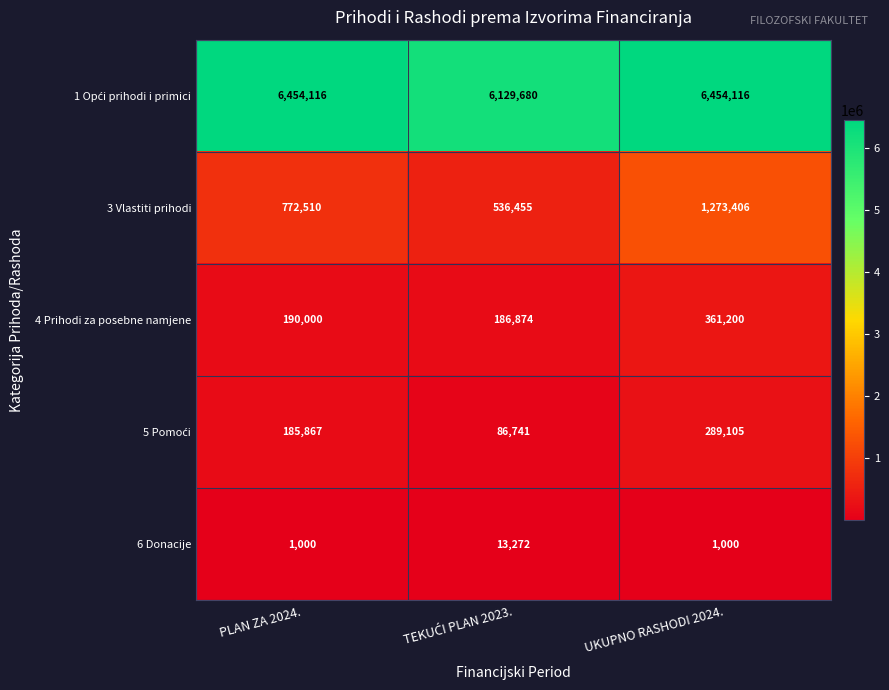

Which series has the largest range (max minus min)?

3 Vlastiti prihodi